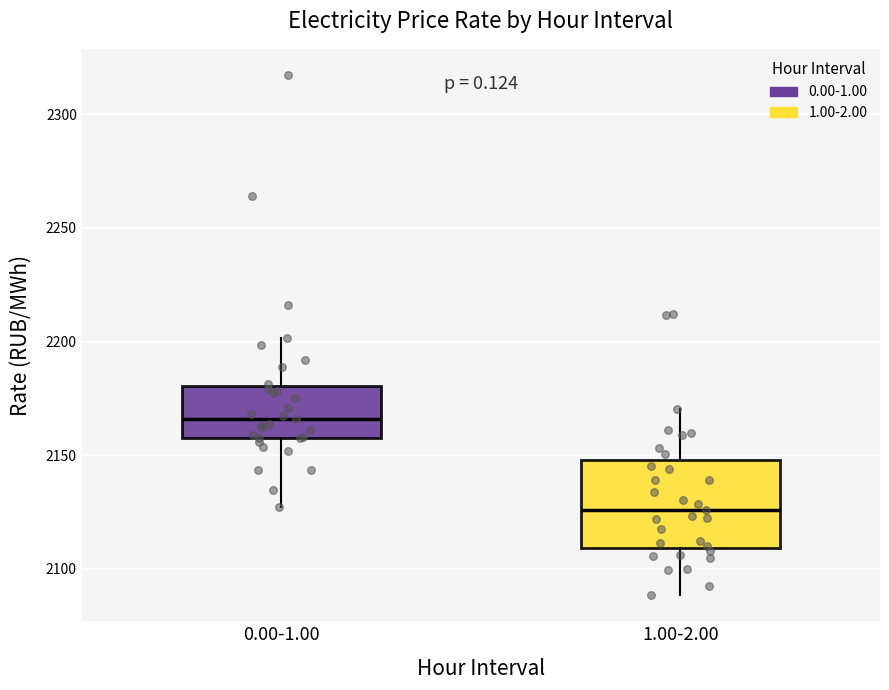

Which box's median line is the lowest?

1.00-2.00